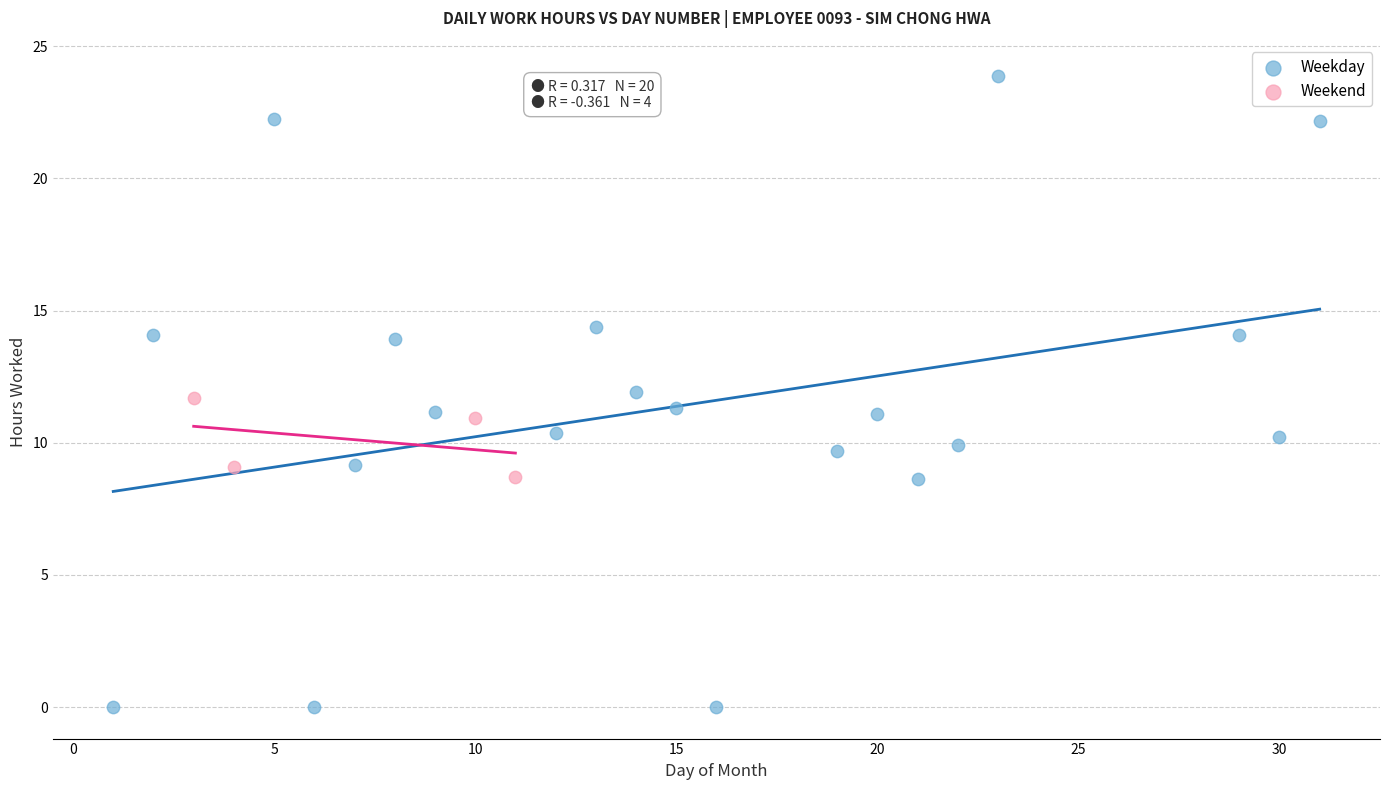

Which series has the largest Y range (max minus min)?

Weekday